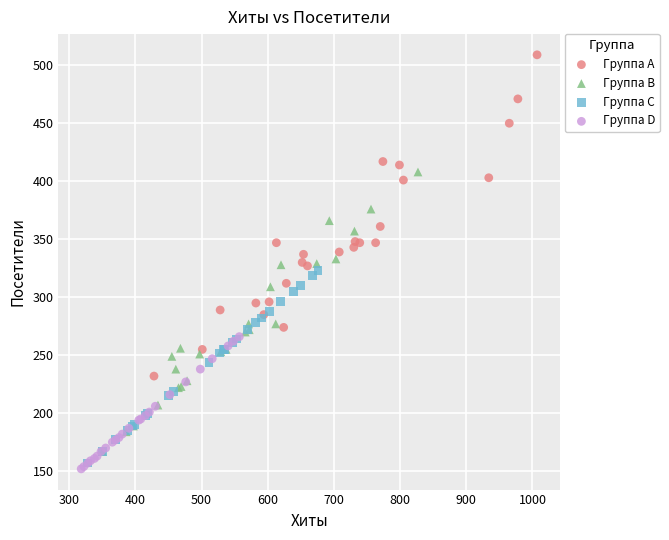

Which series contains the lowest Y value?

Группа D